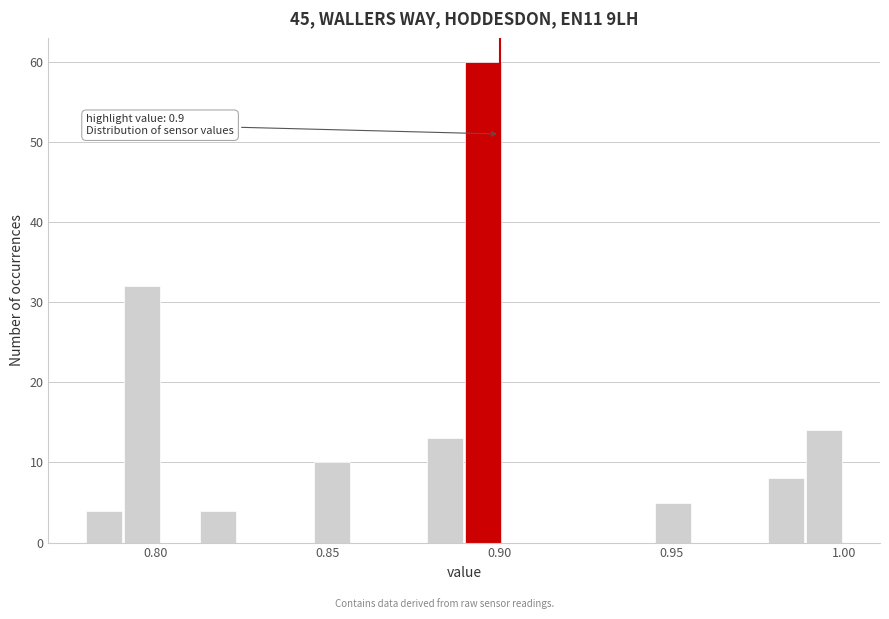

Around what value on the x-axis is the tallest bar? Give the approximate position of its centre, as read against the axis.

0.895